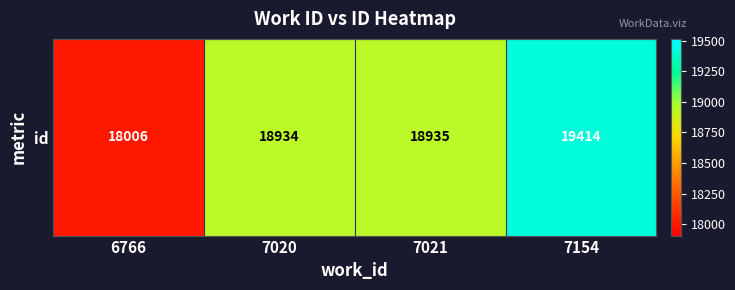

At which label does the data first exceed 18935?

7154